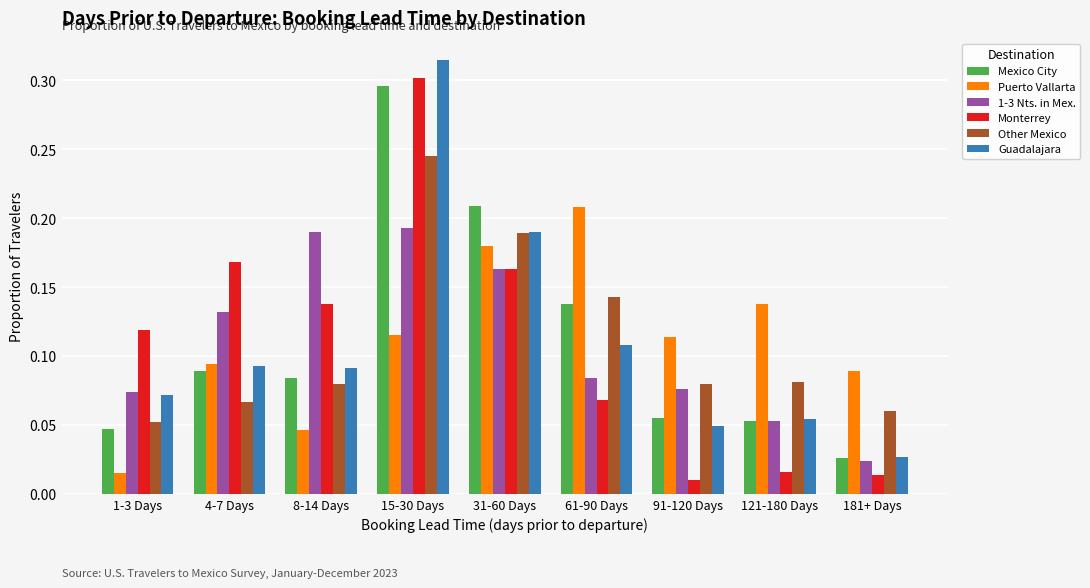

The 1-3 Nts. in Mex. series shows 0.2 at 4-7 Days. True or false?

False